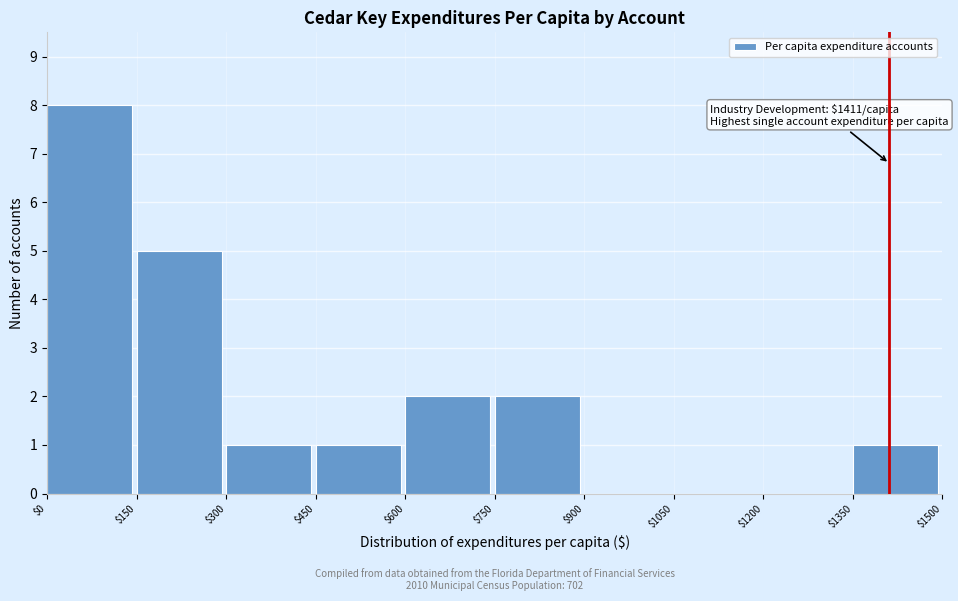

Which range on the x-axis has the tallest bar?

$0 to $150